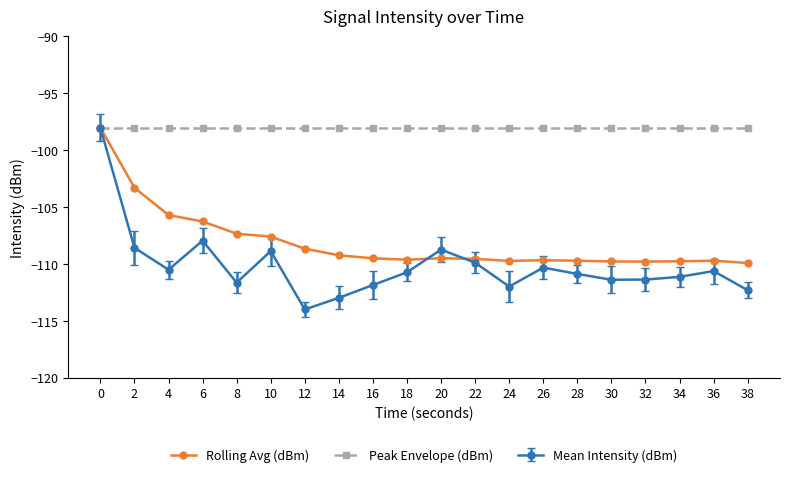

The value of Rolling Avg (dBm) at 26 is -109.7. True or false?

True